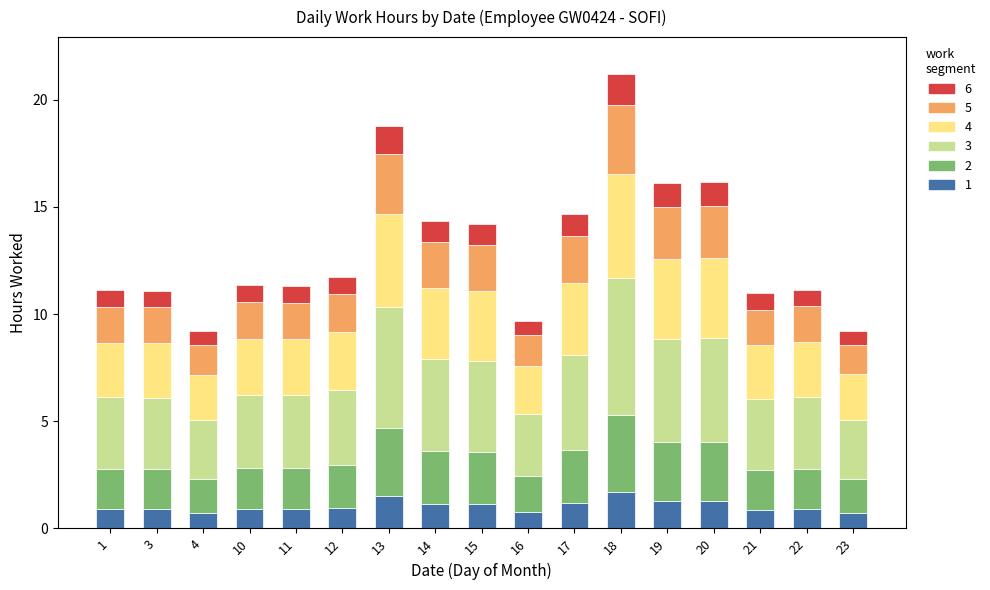

What is the minimum value for 1?

0.7